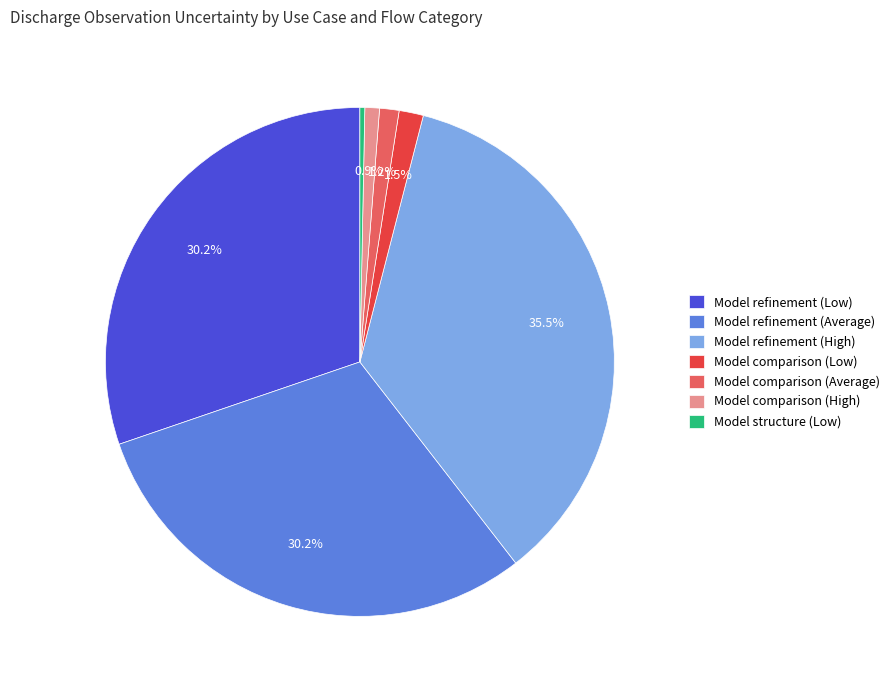

To the nearest percent, what is the average slice percentage?

14%